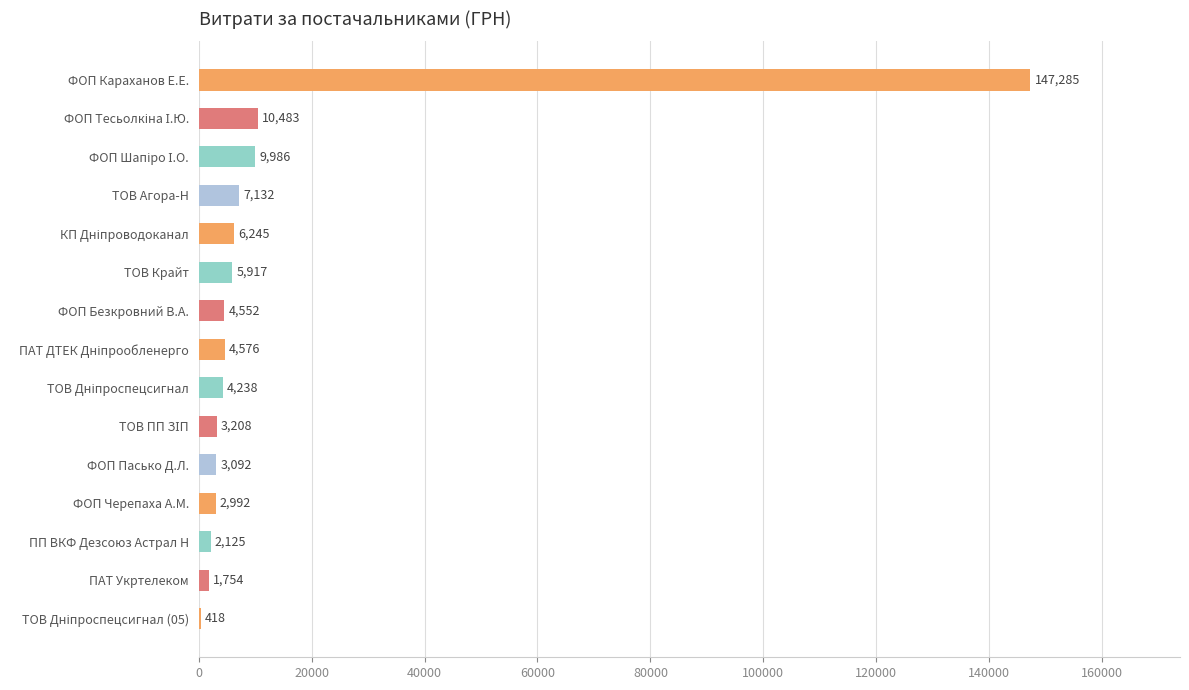

Are the bars horizontal?

Yes